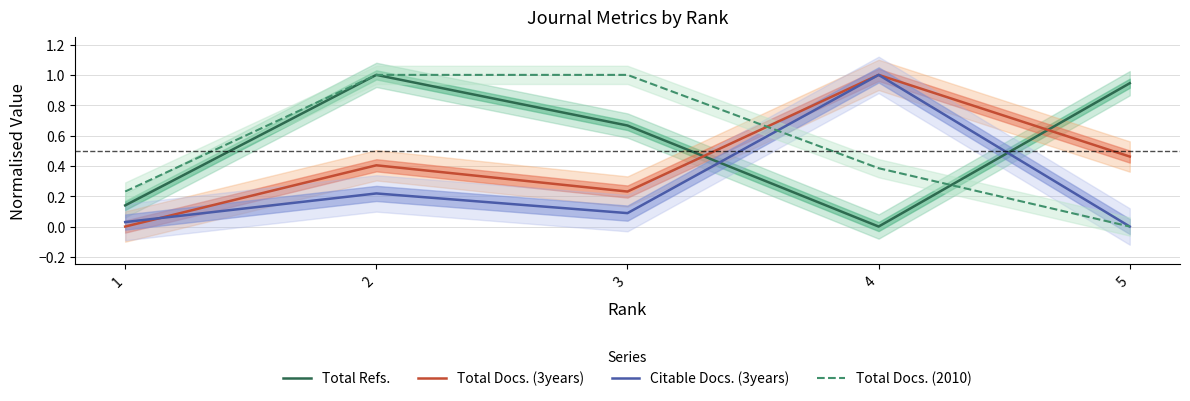

Between 4 and 3, which is larger?

3